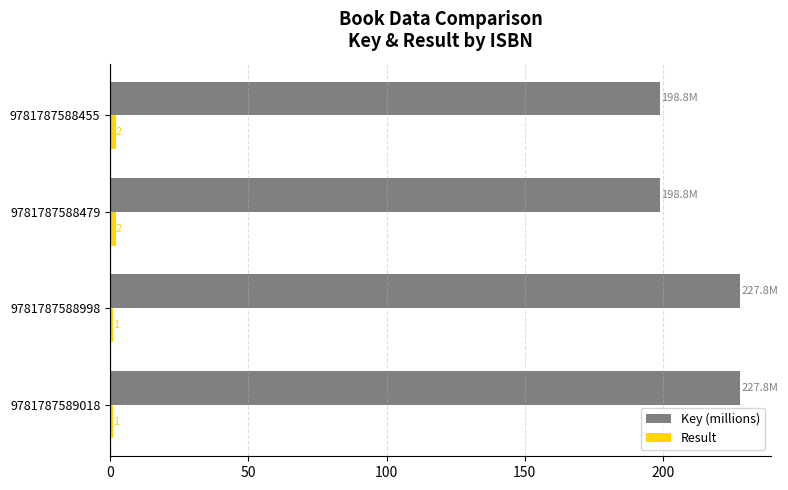

Which series has the largest total across all categories?

Key (millions)